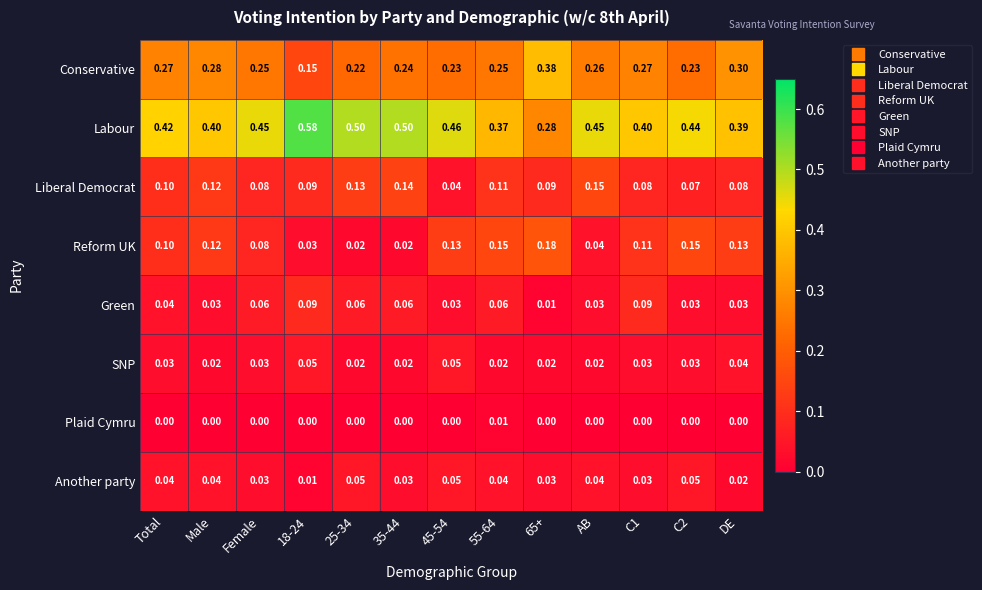

Which series changed the most between Female and DE?

Labour